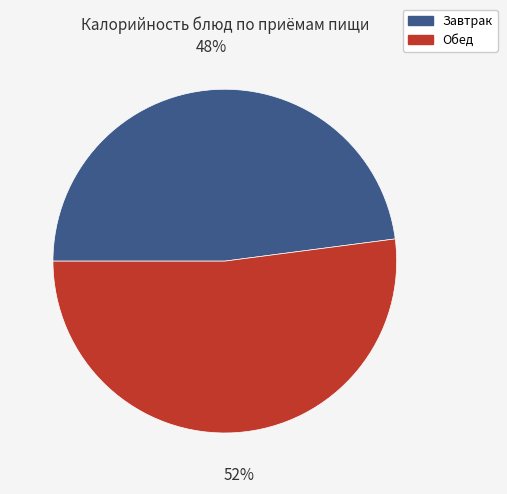

Does any single category account for the majority?

Yes